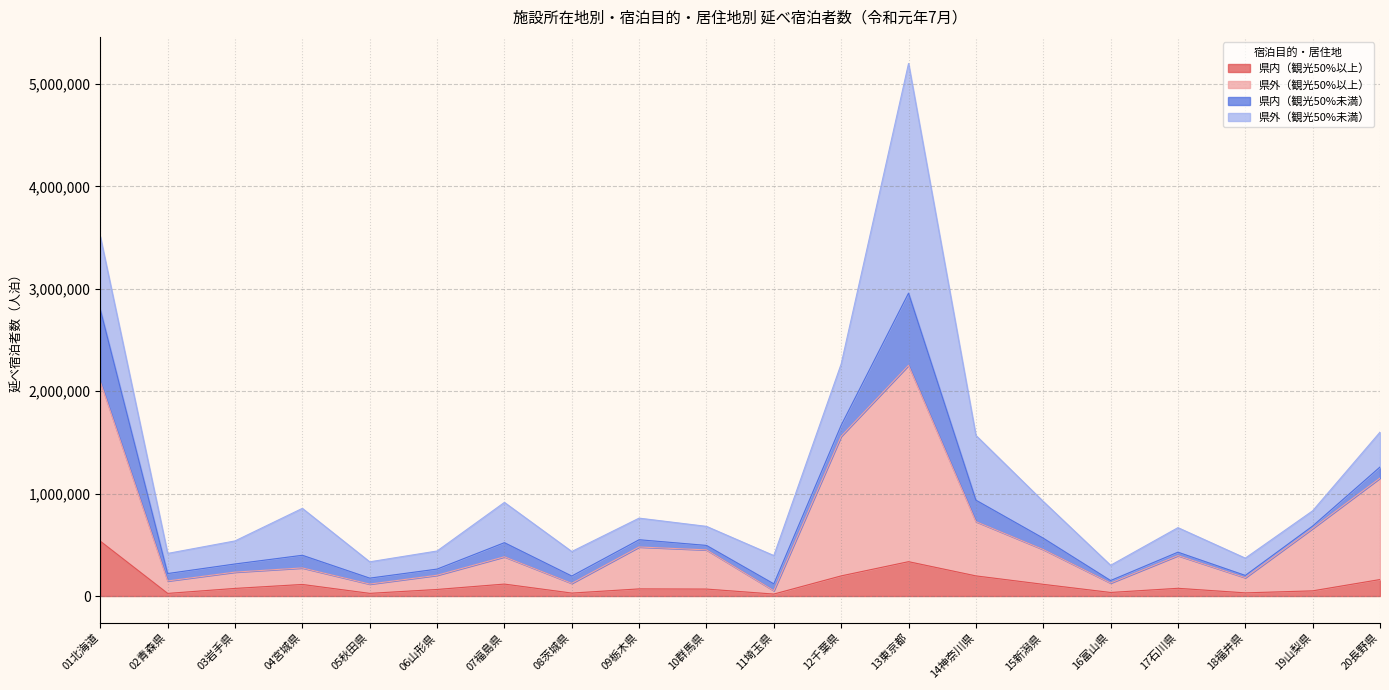

True or false: 県外（観光50%以上） and 県内（観光50%以上） intersect in this chart.

False